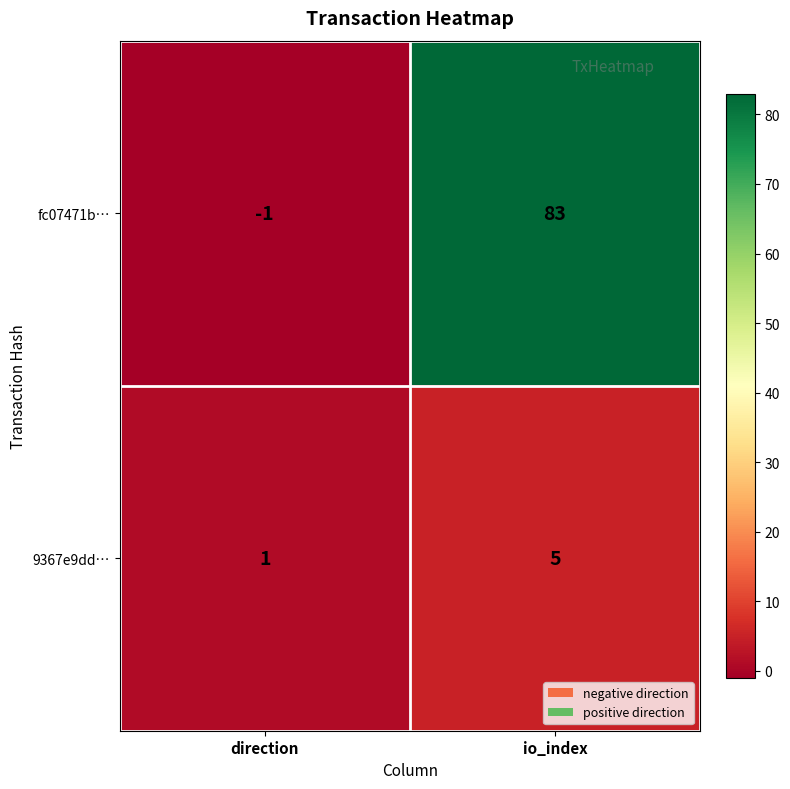

Between direction and io_index, which series saw the biggest shift?

fc07471b…